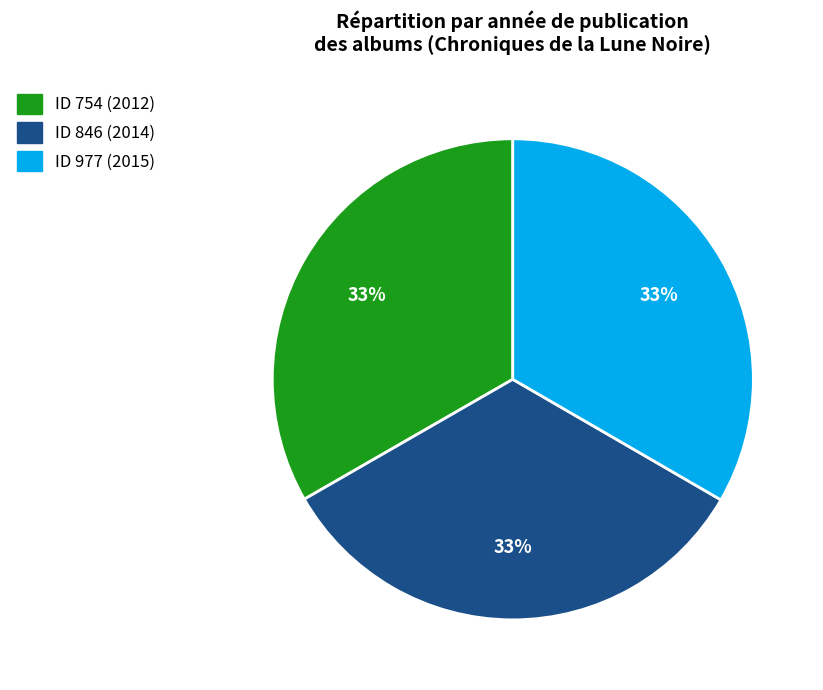

Does any single category account for the majority?

No